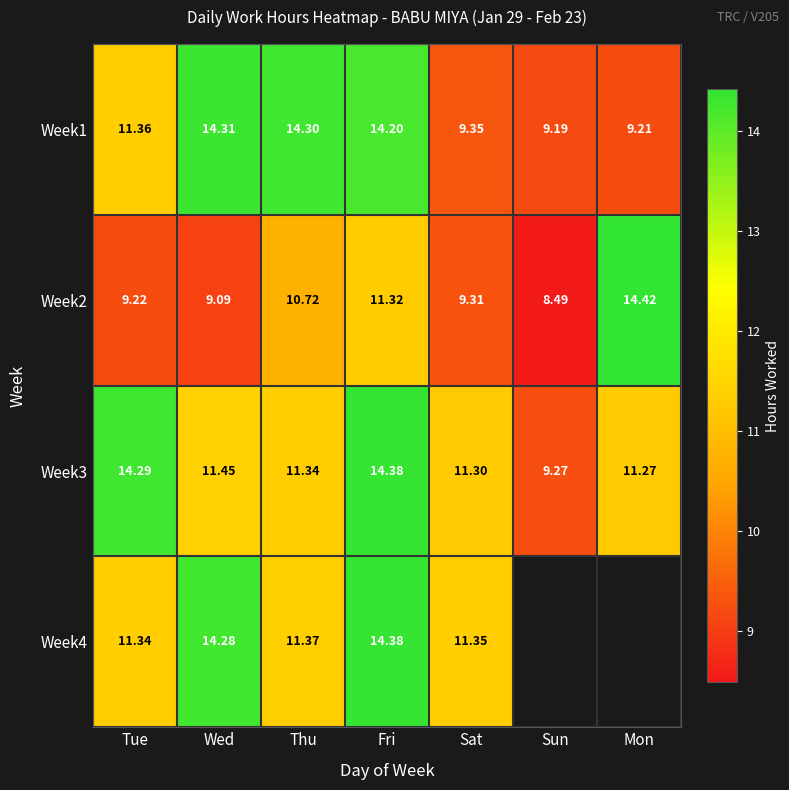

How many series are shown in this chart?

4